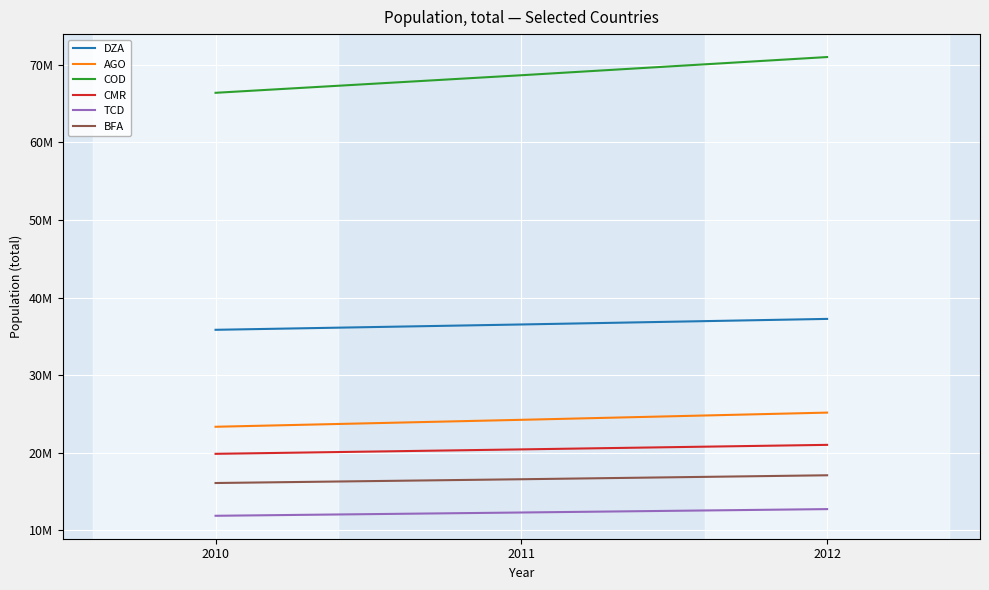

Which series changed the most between 2011 and 2012?

COD